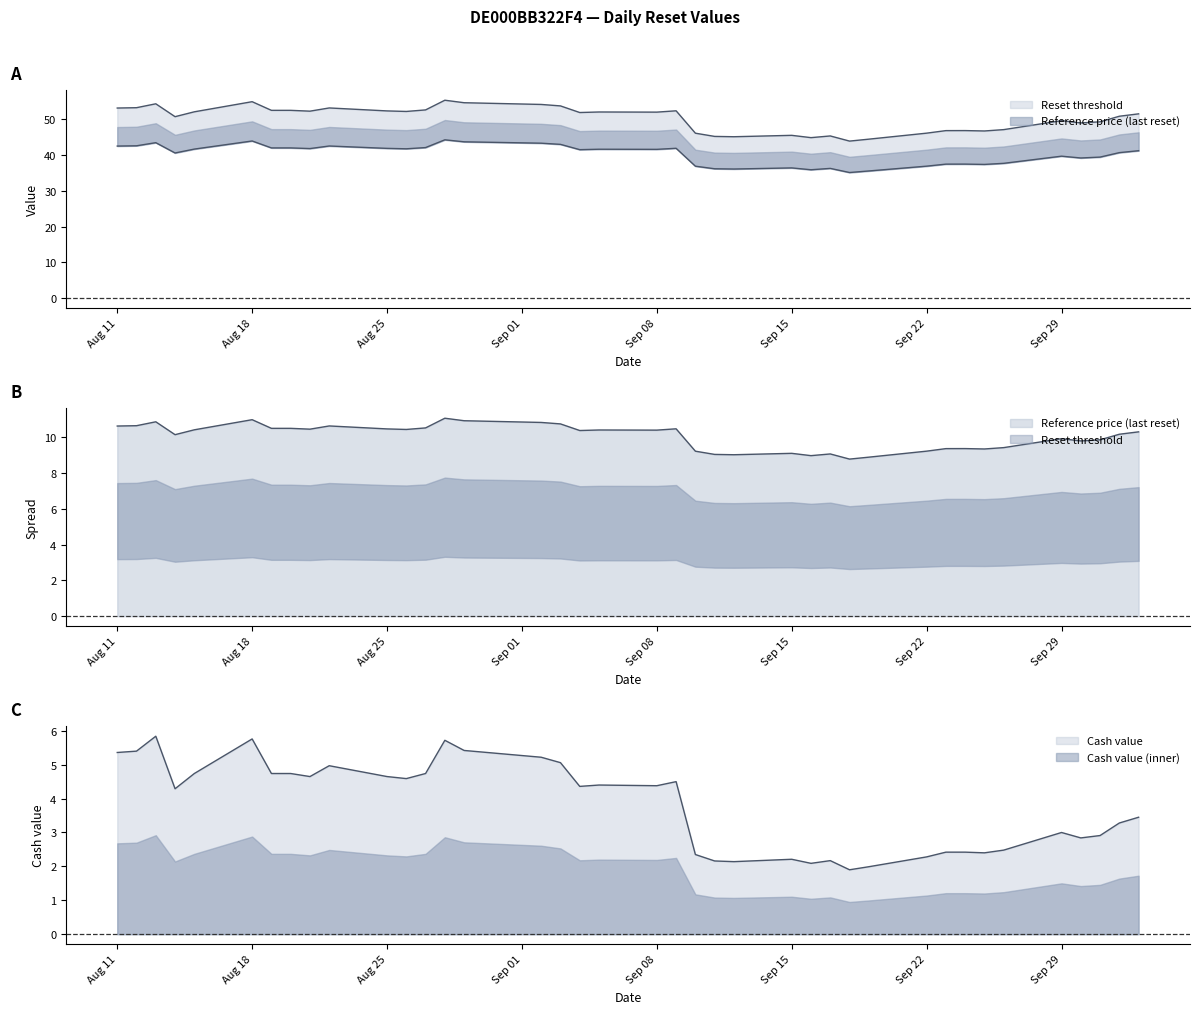

What is the minimum value for Reset threshold?

35.1